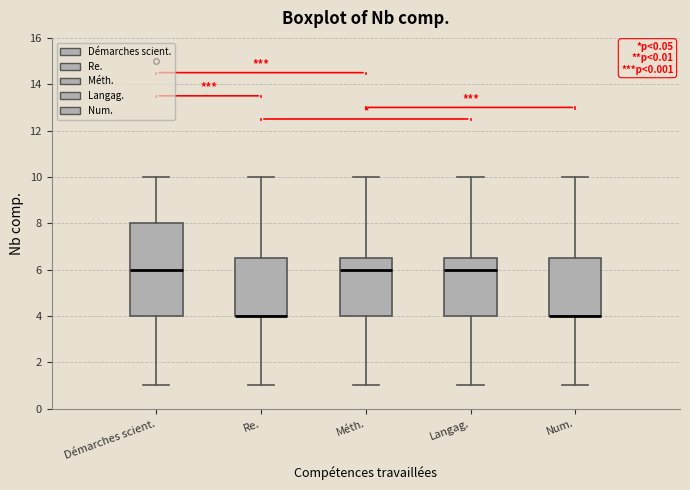

Reading left to right, transcribe this box plot: for each box, give where its median line is, the range the box spans, and where its two whiskers end, as read against the y-axis. The values are not printed on the chart, so give them approximately, as read against the axis.

Démarches scient.: median 6.0, box 4.0 to 8.0, whiskers 1.0 to 10.0
Re.: median 4.0 (drawn on the box's lower edge), box 4.0 to 6.6, whiskers 1.0 to 10.0
Méth.: median 6.0, box 4.0 to 6.6, whiskers 1.0 to 10.0
Langag.: median 6.0, box 4.0 to 6.6, whiskers 1.0 to 10.0
Num.: median 4.0 (drawn on the box's lower edge), box 4.0 to 6.6, whiskers 1.0 to 10.0